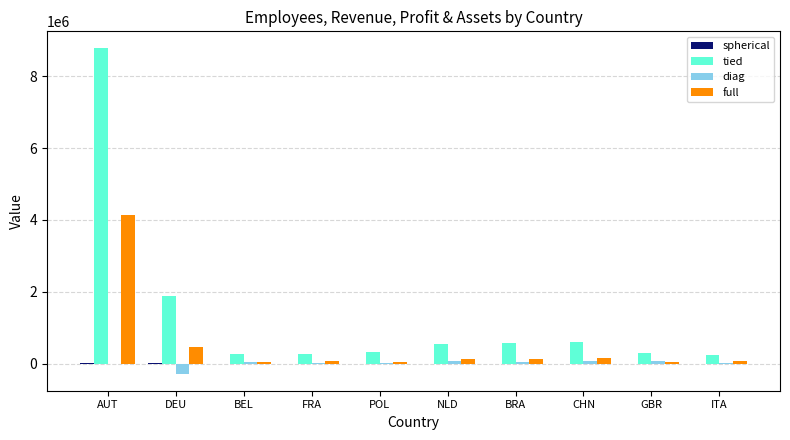

Is the value of diag at DEU greater than the value of tied at NLD?

No